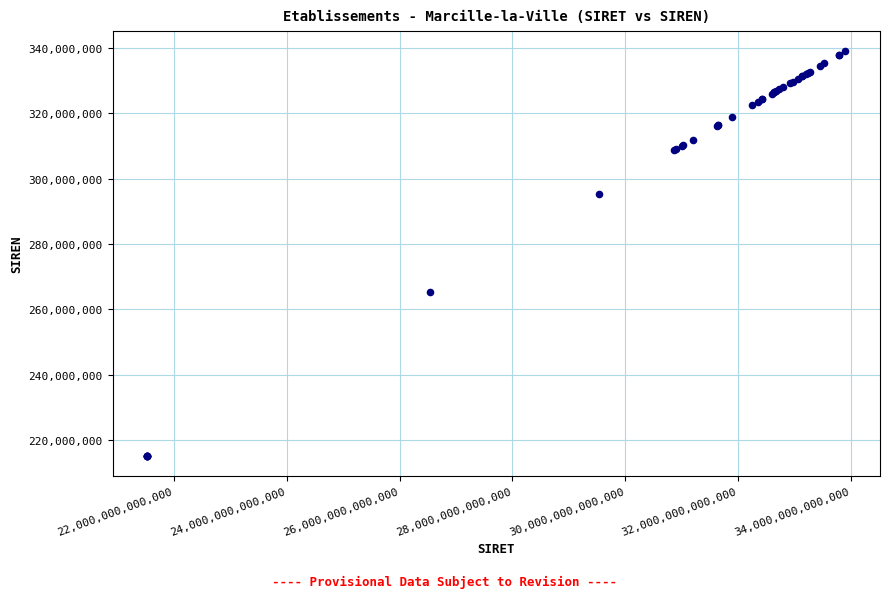

What Y value in the scatter plot is closest to 277132221?

265301200